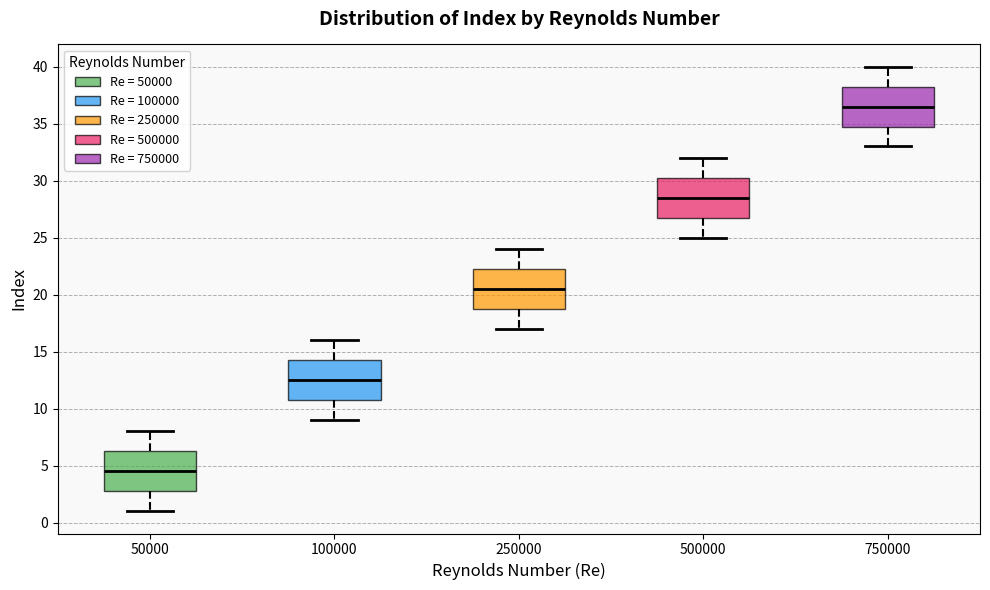

Reading left to right, read every box against the y-axis: the position of its median line, the range the box covers, and the ends of its whiskers. The values are not printed on the chart, so give them approximately, as read against the axis.

50000: median 4.5, box 3.0 to 6.5, whiskers 1.0 to 8.0
100000: median 12.5, box 11.0 to 14.5, whiskers 9.0 to 16.0
250000: median 20.5, box 19.0 to 22.5, whiskers 17.0 to 24.0
500000: median 28.5, box 27.0 to 30.5, whiskers 25.0 to 32.0
750000: median 36.5, box 35.0 to 38.5, whiskers 33.0 to 40.0